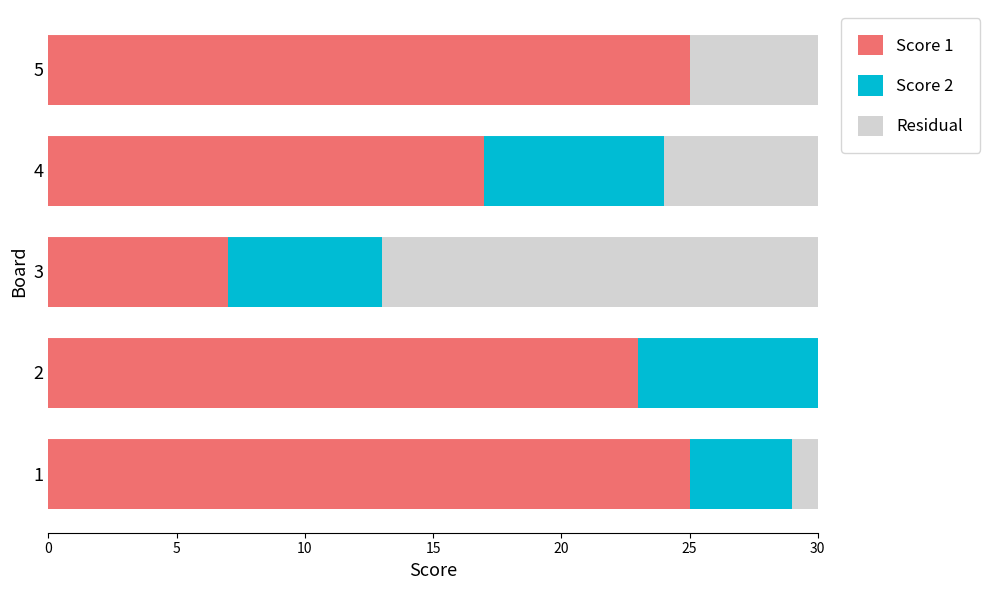

Rank the series by their maximum value, from lowest to highest.

Score 2, Residual, Score 1